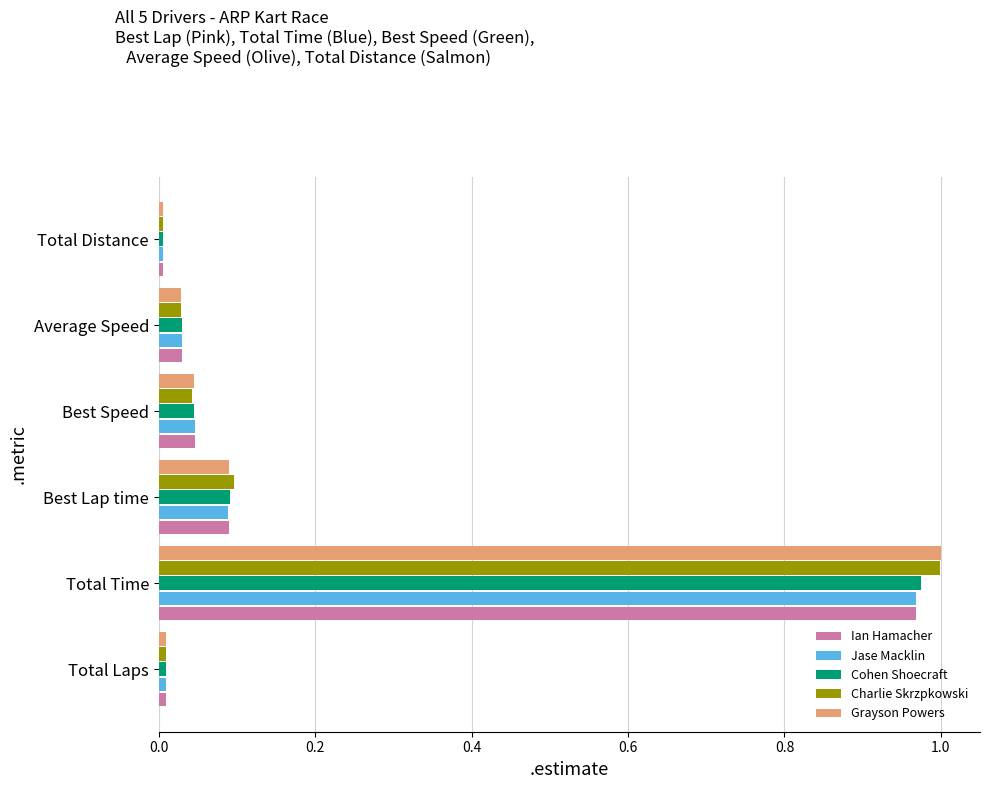

At which category is the sum across all series the highest?

Total Time